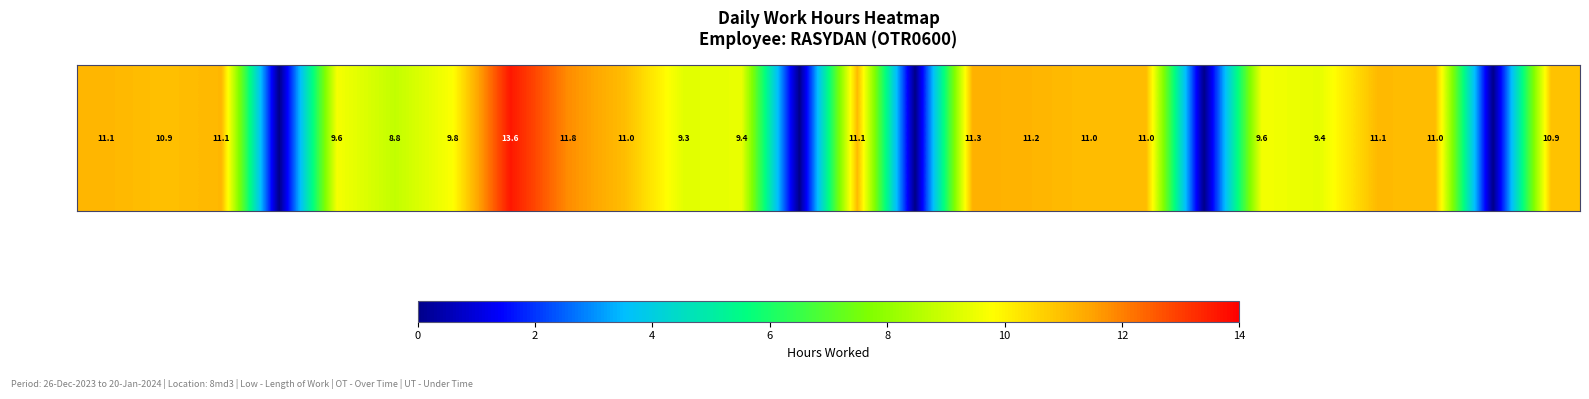

What is the maximum value shown in the chart?

13.6